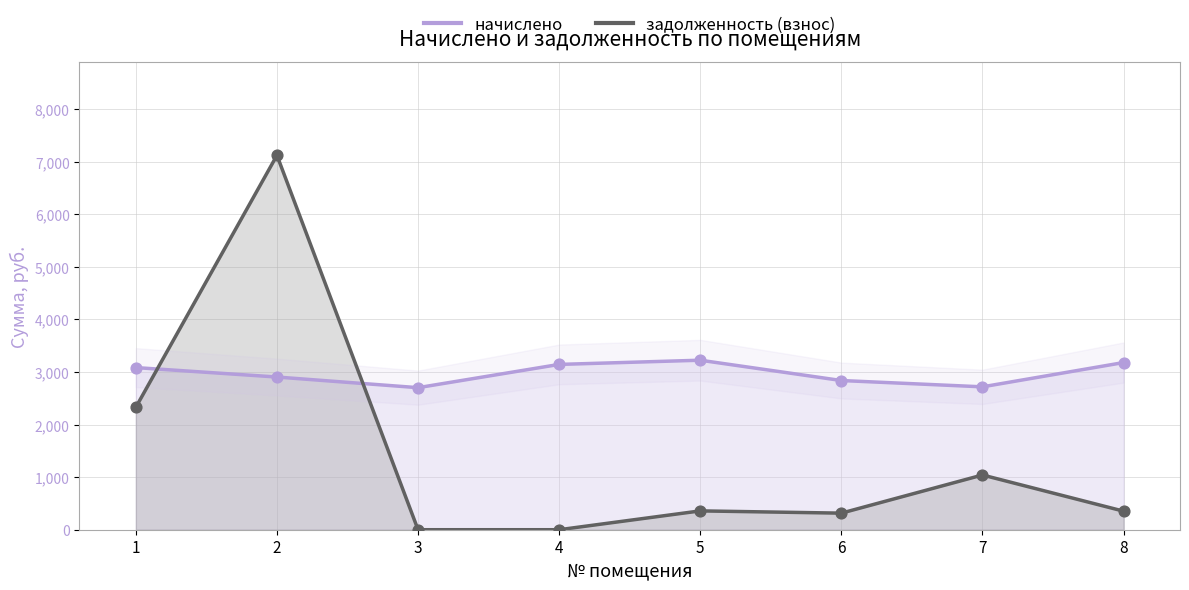

What is the total value across all series at 1?

5413.7